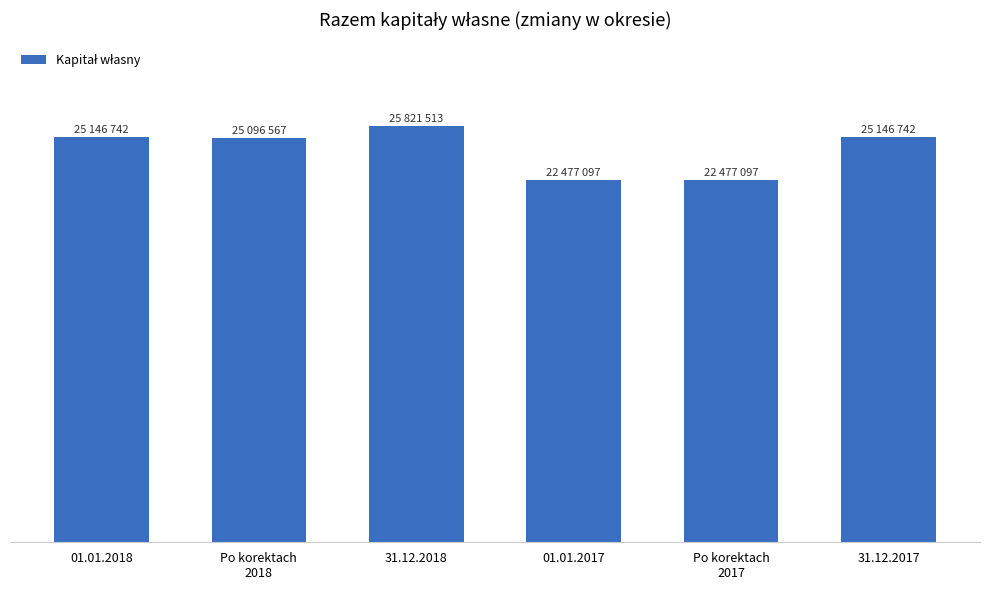

Does the chart contain any negative values?

No